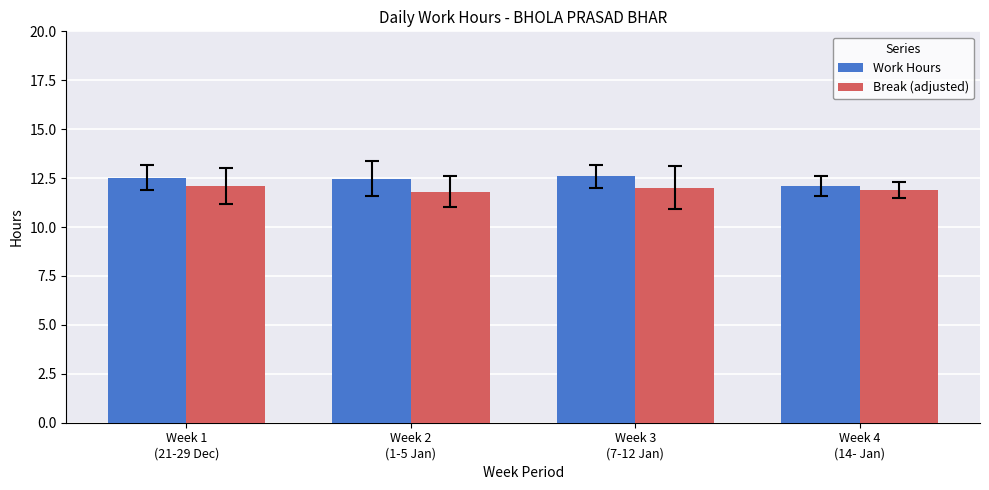

What is the total value across all series at Week 1
(21-29 Dec)?

24.6